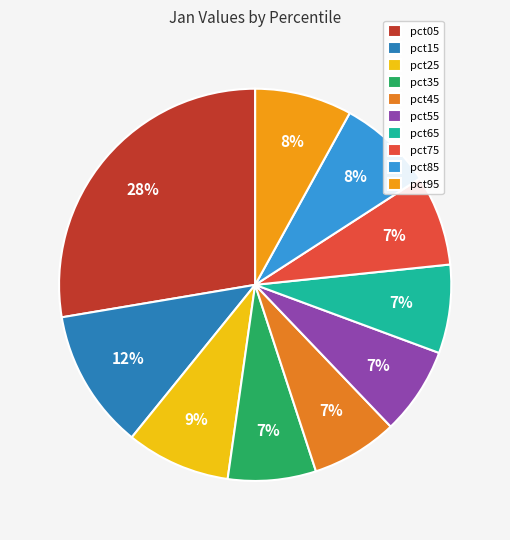

What percentage do pct75 and pct65 together represent?

14.8%